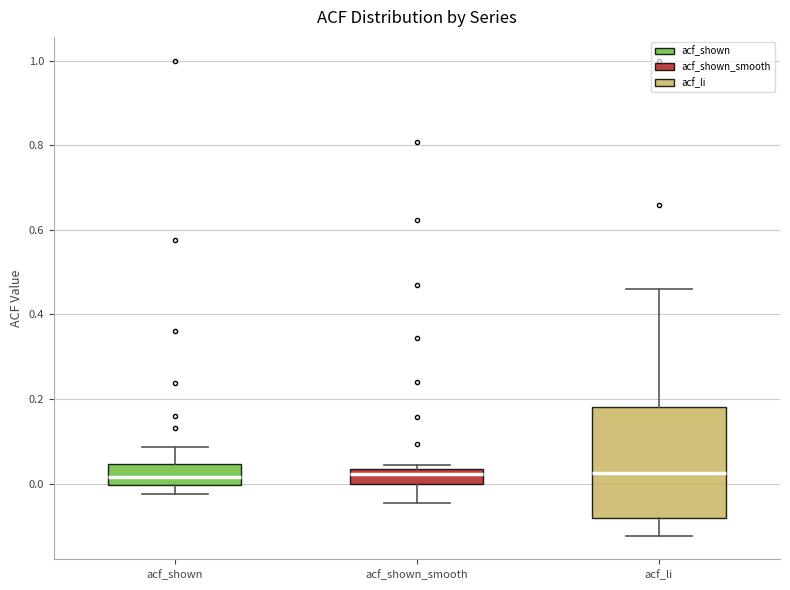

Where is the lower edge of the box for acf_shown on the y-axis? The values are not printed on the chart, so give them approximately, as read against the axis.

0.00